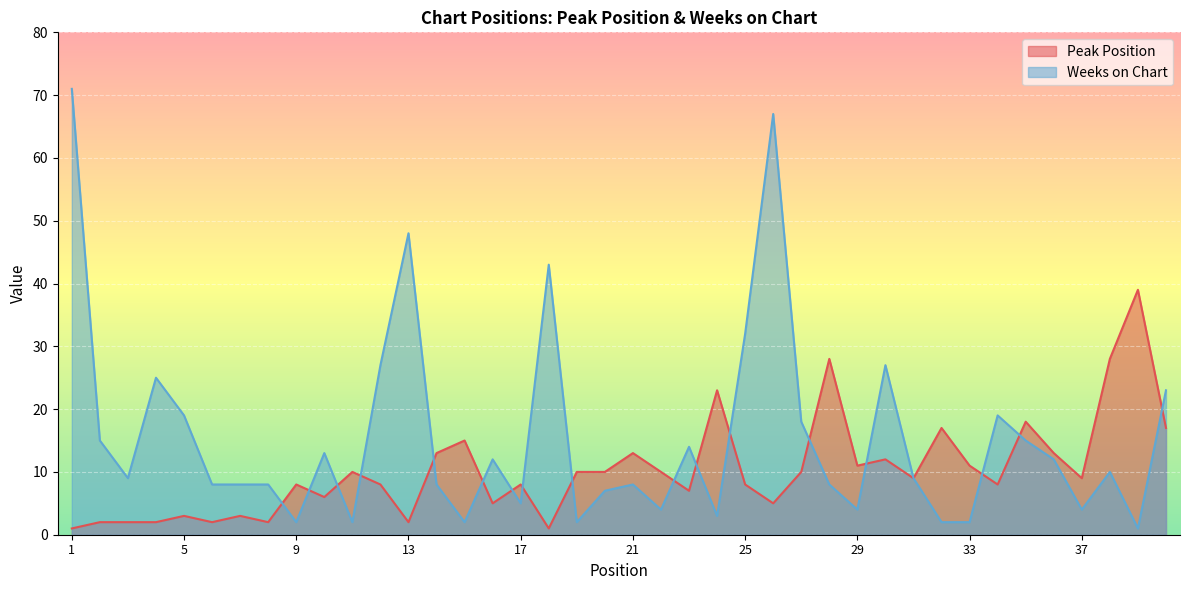

Rank the series by their average value, from lowest to highest.

Peak Position, Weeks on Chart